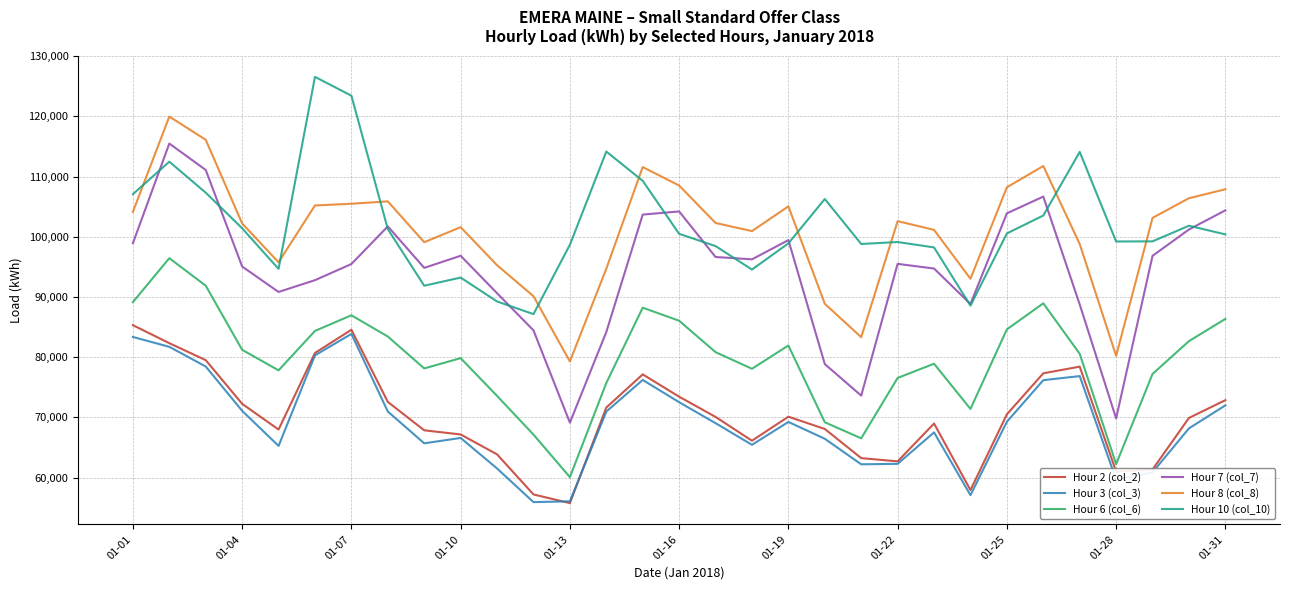

True or false: Hour 6 (col_6) and Hour 8 (col_8) cross at least once.

False